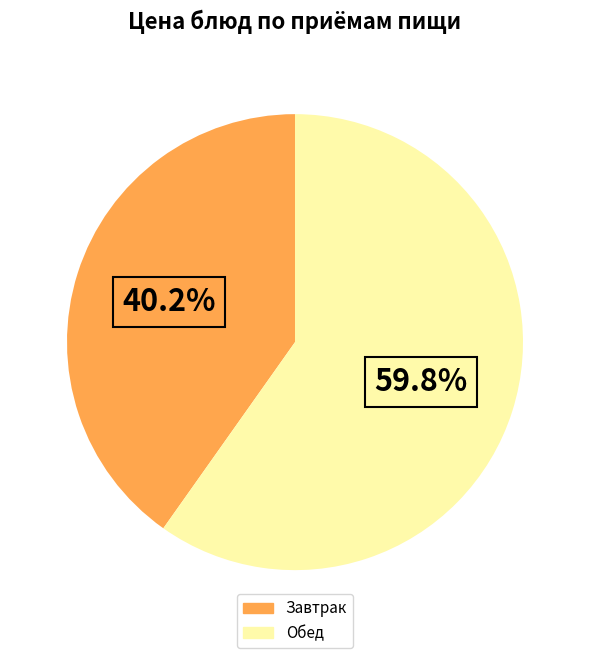

Is there a majority slice in this chart?

Yes